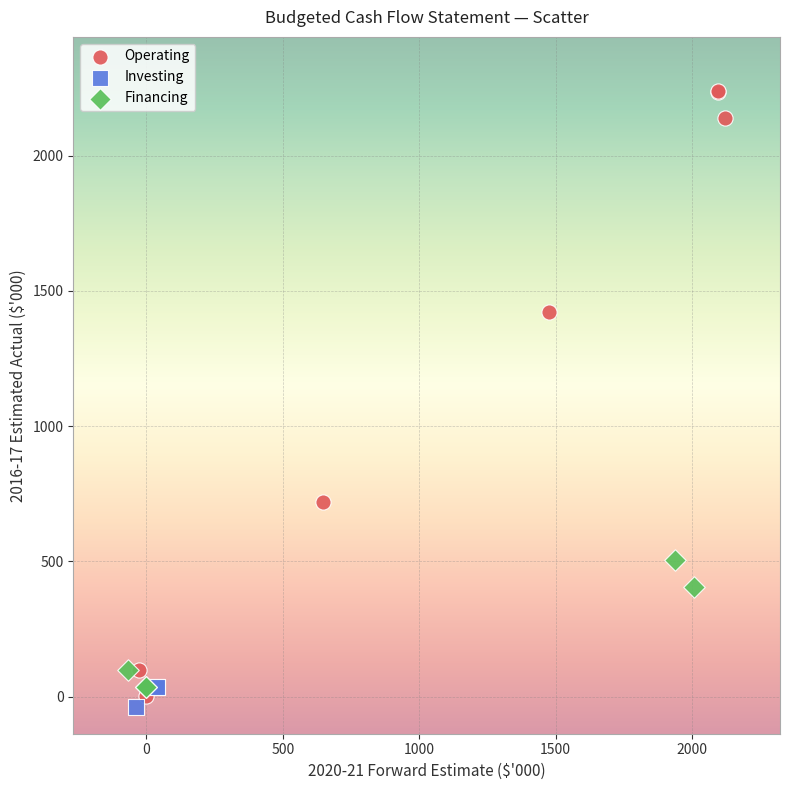

Which series reaches the maximum Y coordinate?

Operating